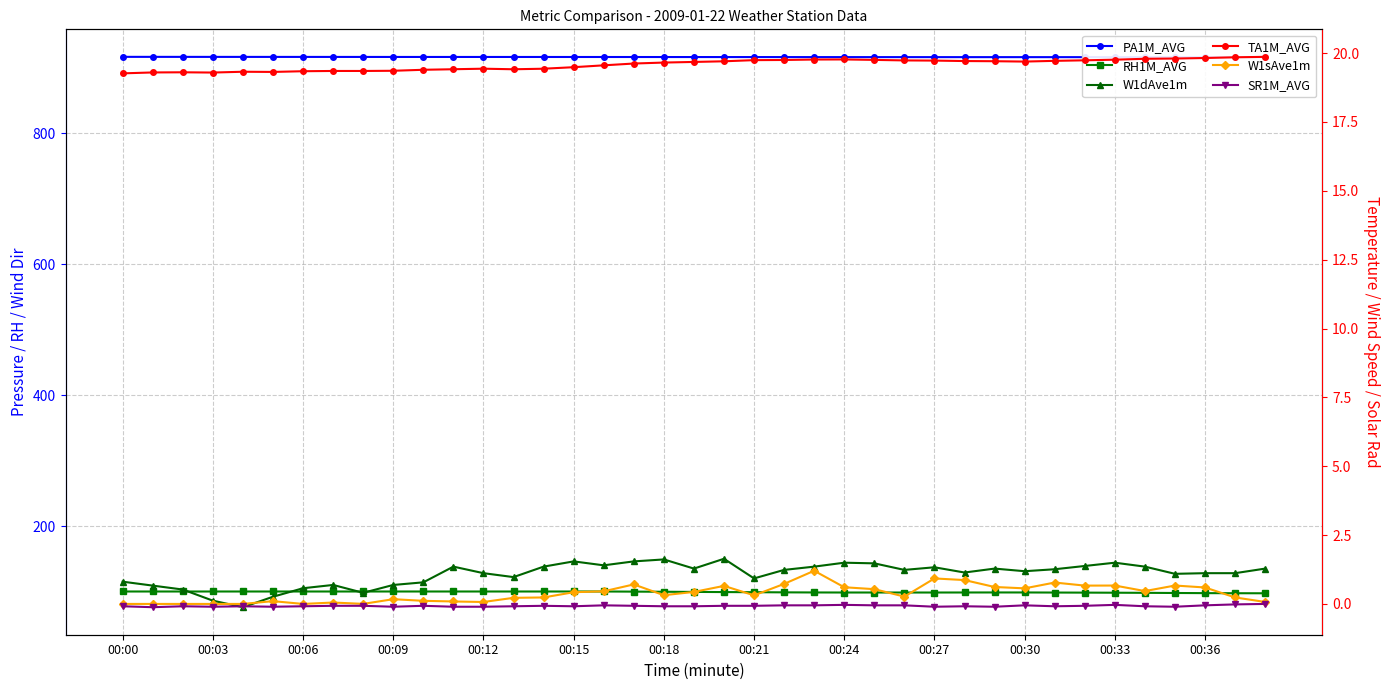

What are all the series names shown in the legend?

PA1M_AVG, RH1M_AVG, W1dAve1m, TA1M_AVG, W1sAve1m, SR1M_AVG